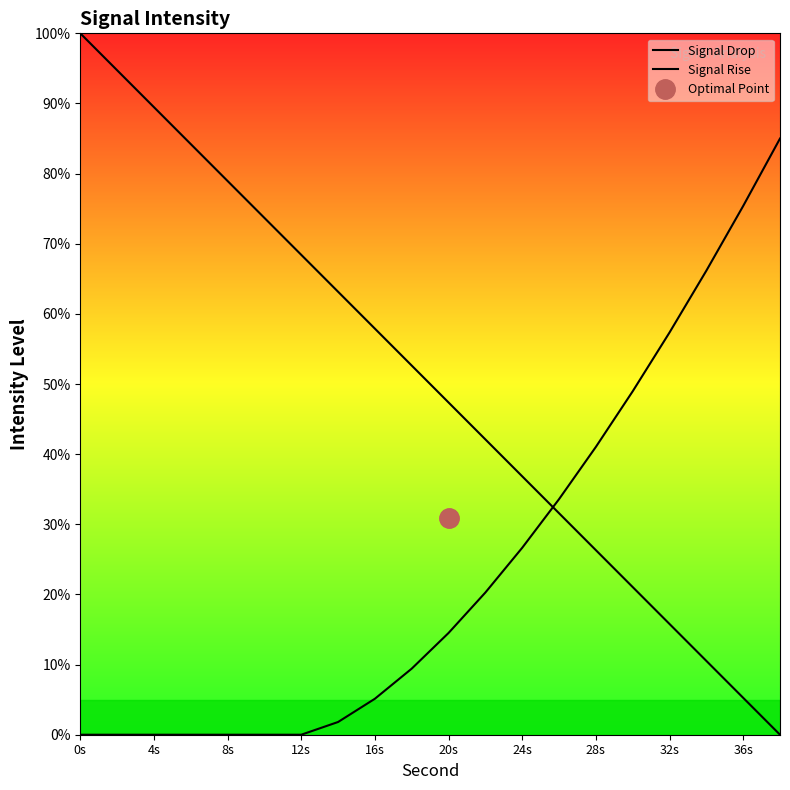

How many data points in Signal Drop are less than 52?

10